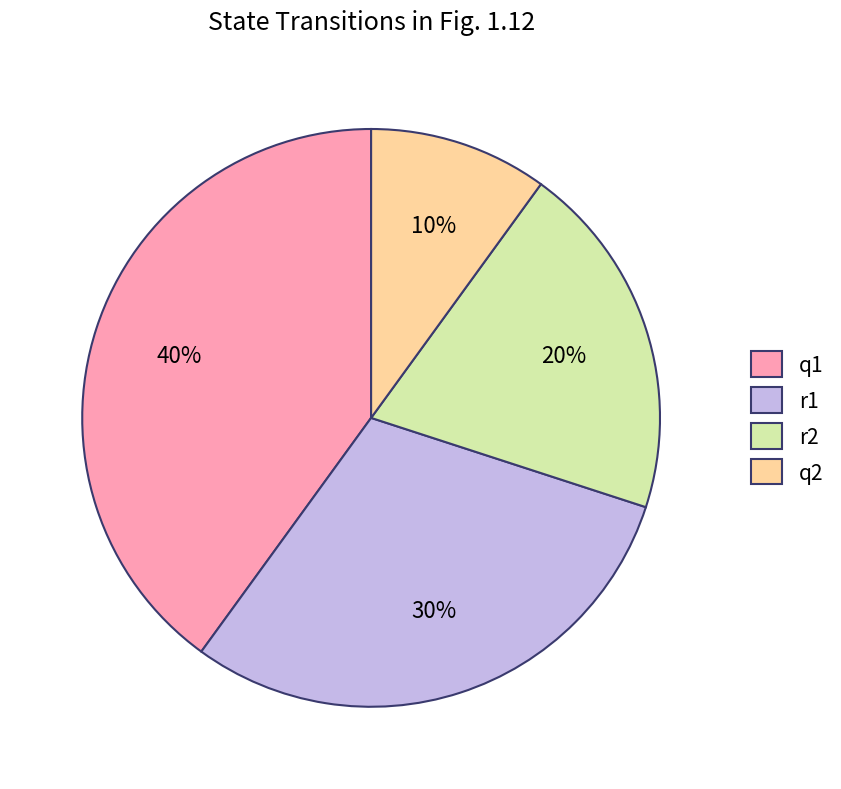

Which has a higher value, q2 or r2?

r2